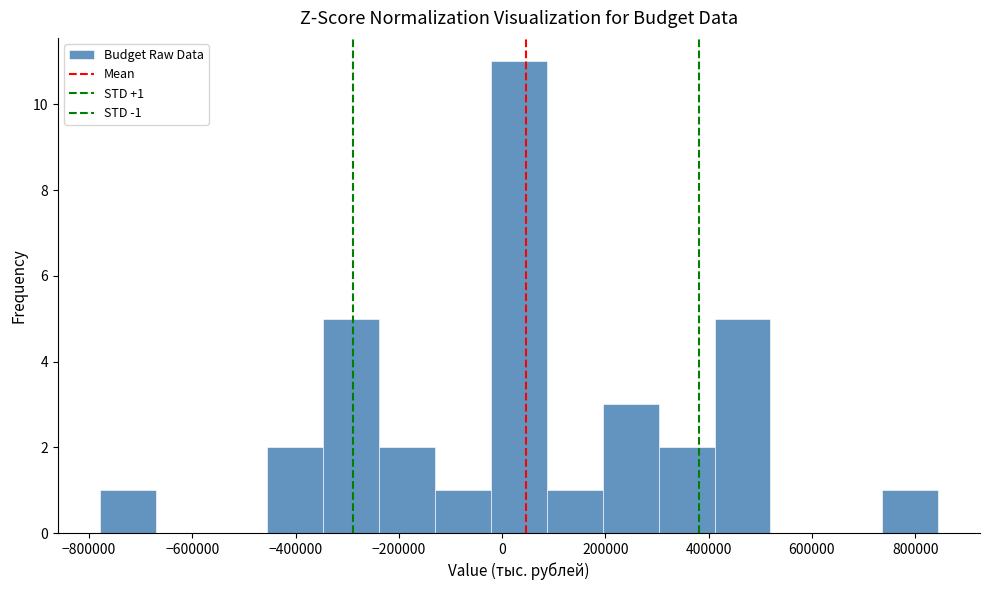

Over which range of the x-axis is the bar tallest?

-20000 to 80000